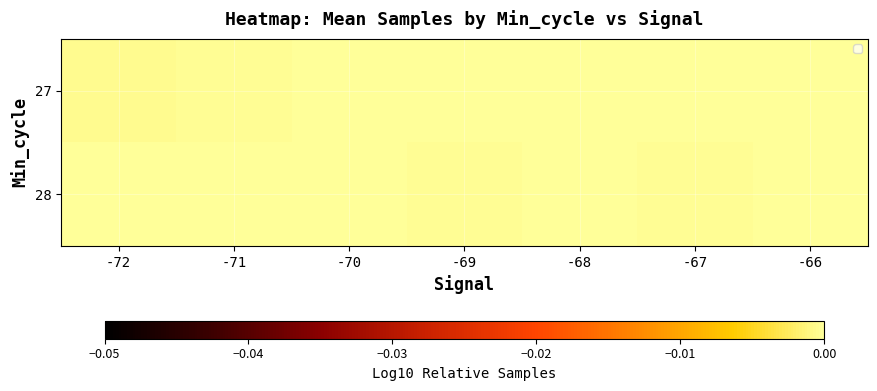

Is the value of 28 at -69 greater than the value of 27 at -70?

No